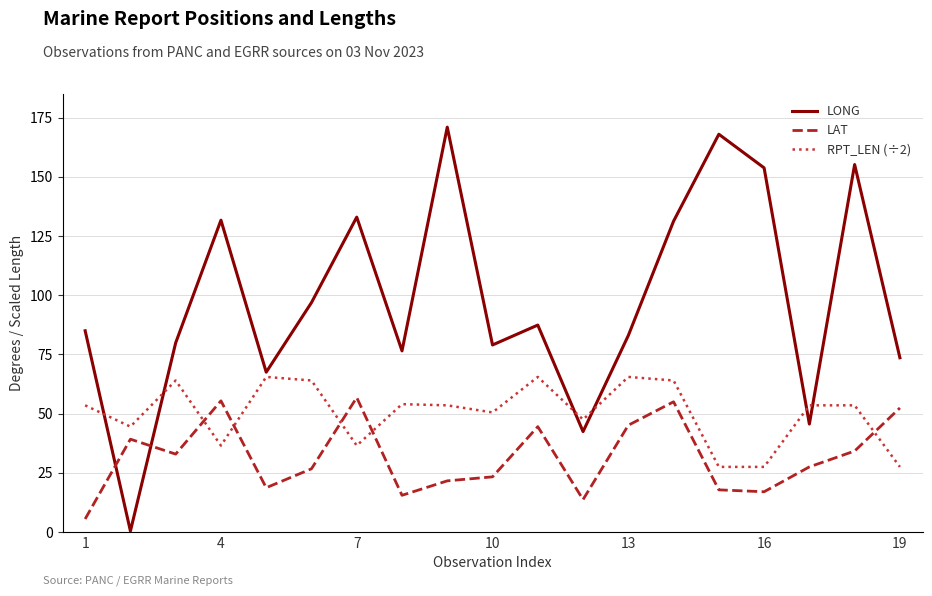

True or false: LONG and RPT_LEN (÷2) intersect in this chart.

True